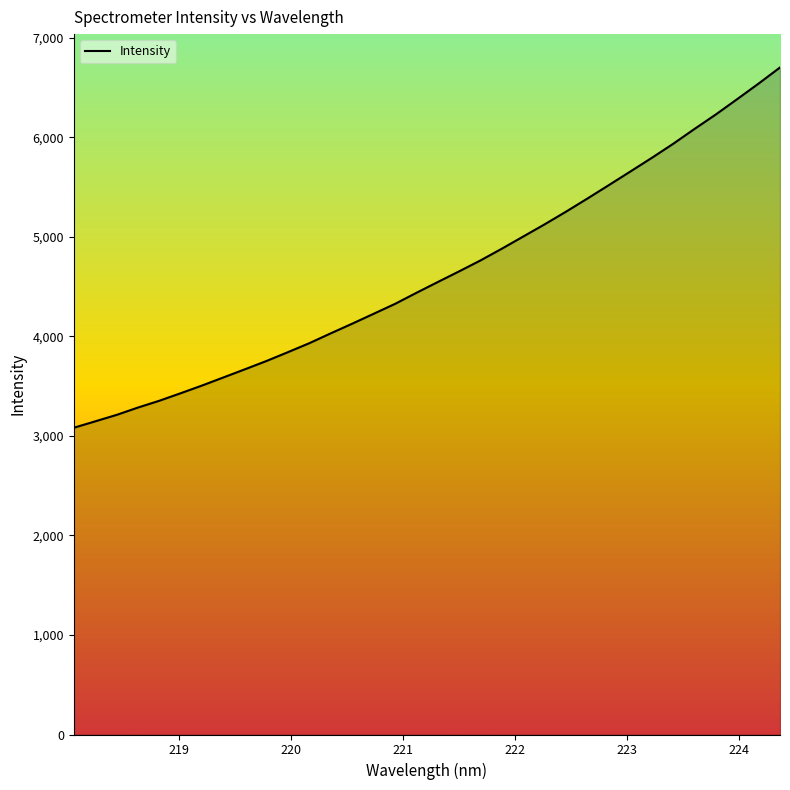

Does the chart display data point markers on the line(s)?

No